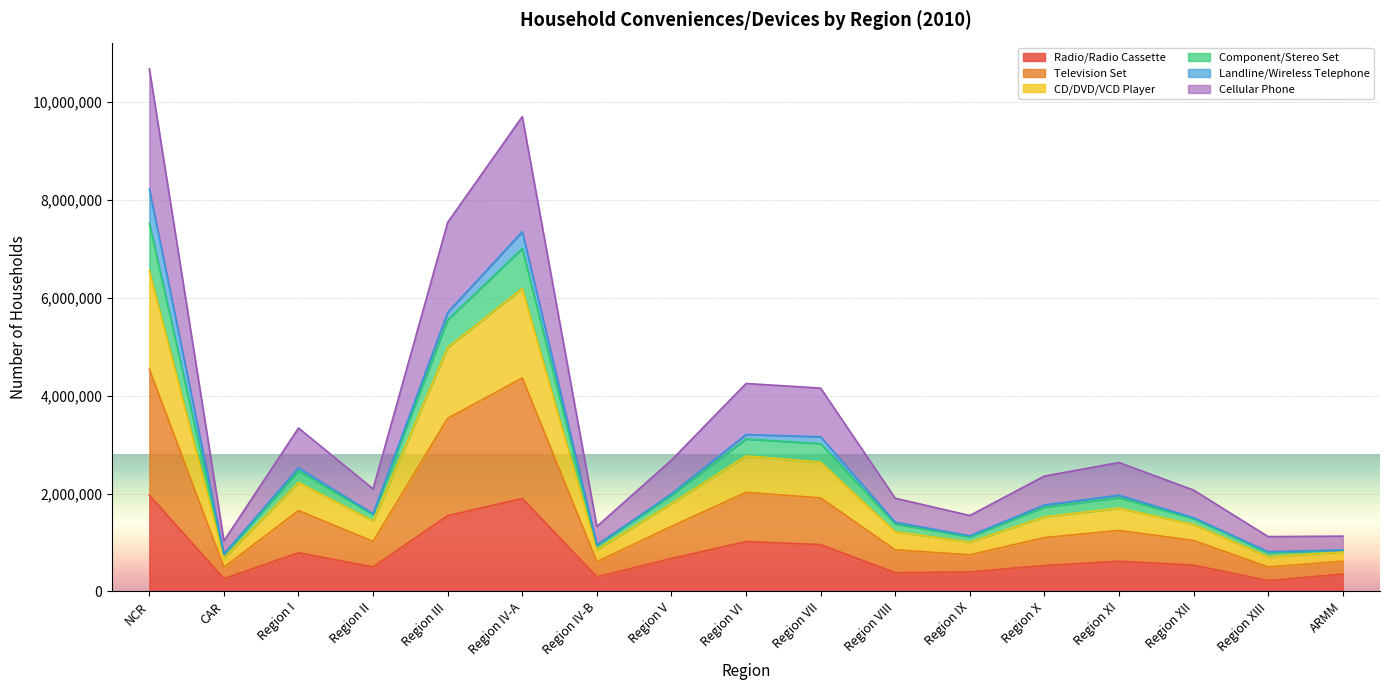

What is the value of the Component/Stereo Set point at the 11th from the left?

1414654